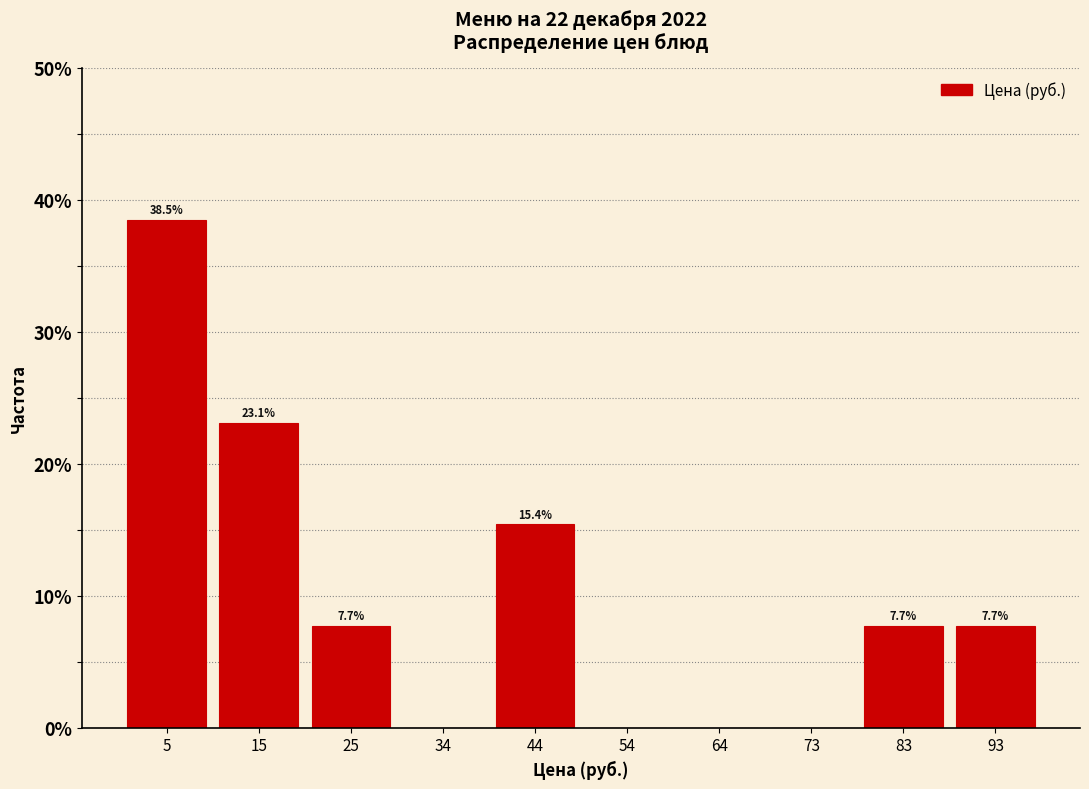

Over which range of the x-axis is the bar tallest?

1.0 to 10.7